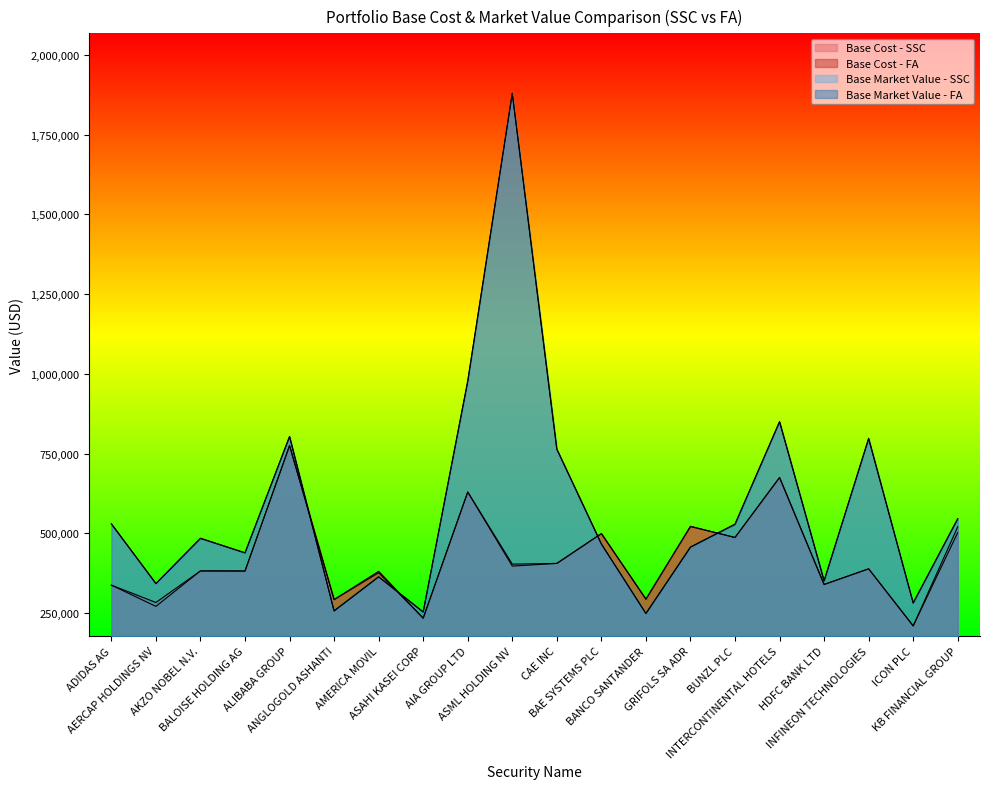

What is the difference between the maximum and minimum values in the Base Market Value - SSC series?

1630402.0